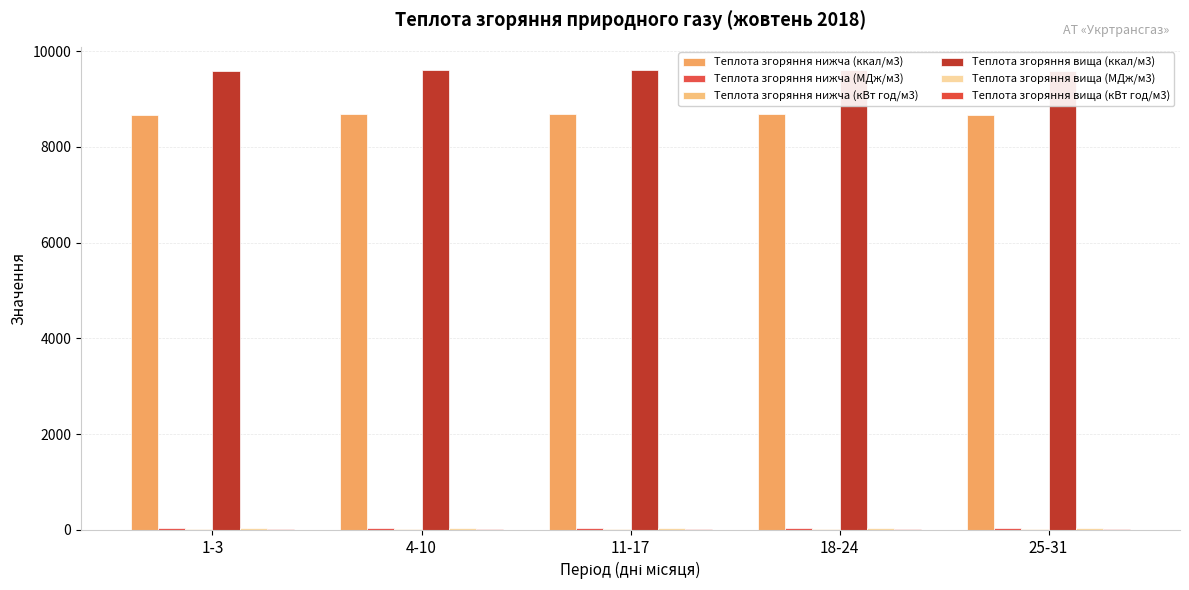

Between 11-17 and 25-31, which is larger?

11-17